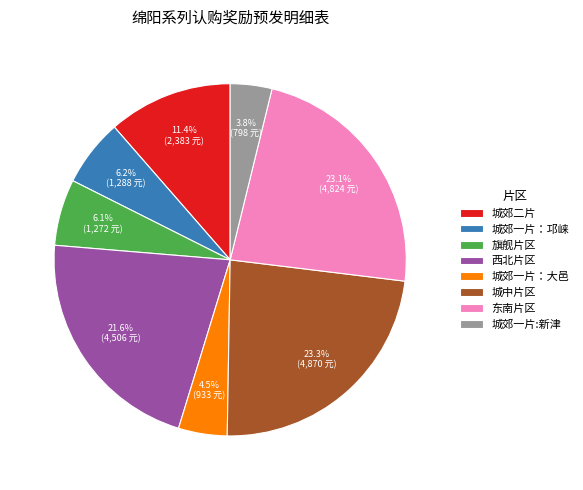

True or false: 西北片区 accounts for 30% of the total.

False